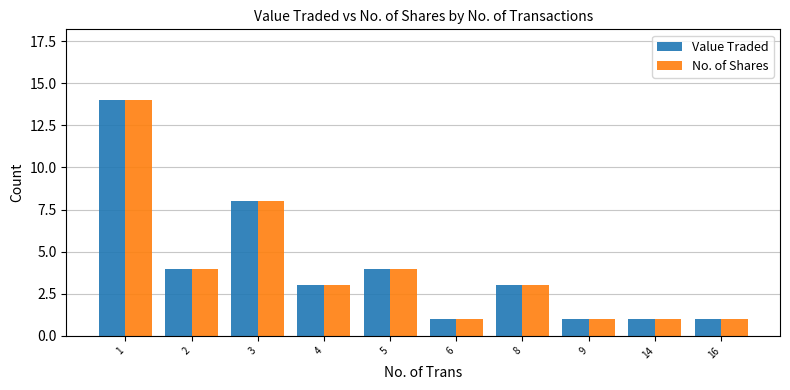

Reading right to left, transcribe all the data shown in this chart.

Value Traded: 16=1	14=1	9=1	8=3	6=1	5=4	4=3	3=8	2=4	1=14
No. of Shares: 16=1	14=1	9=1	8=3	6=1	5=4	4=3	3=8	2=4	1=14